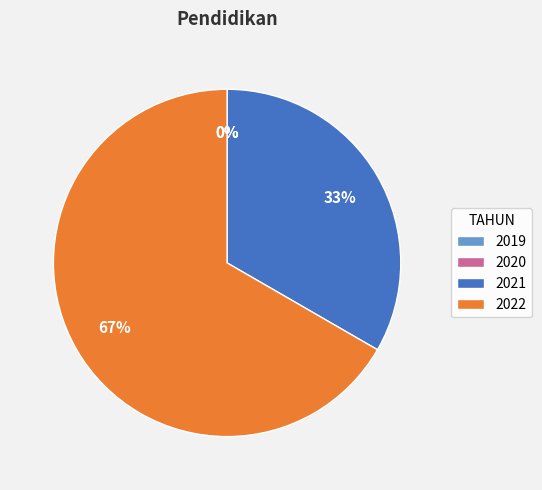

How many slices are in this pie chart?

4